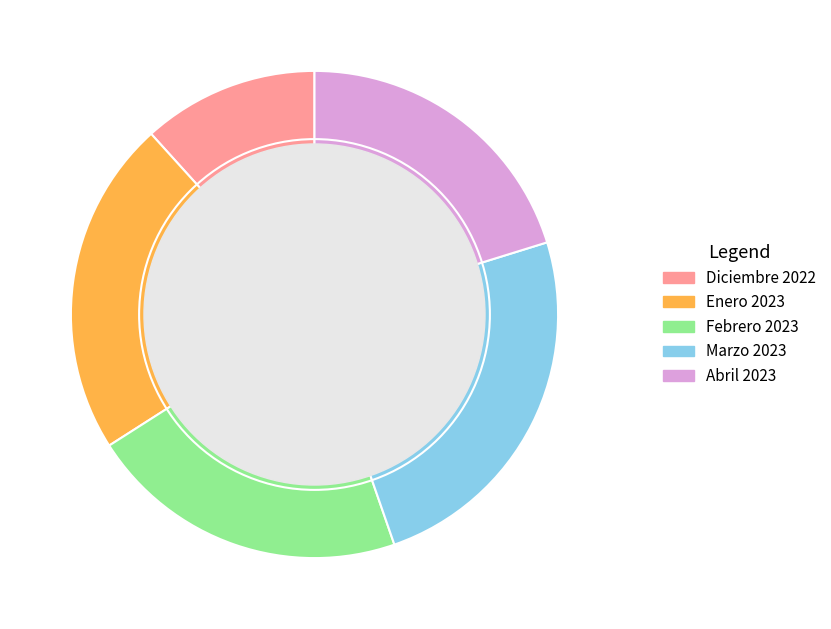

How many segments does this pie chart have?

5